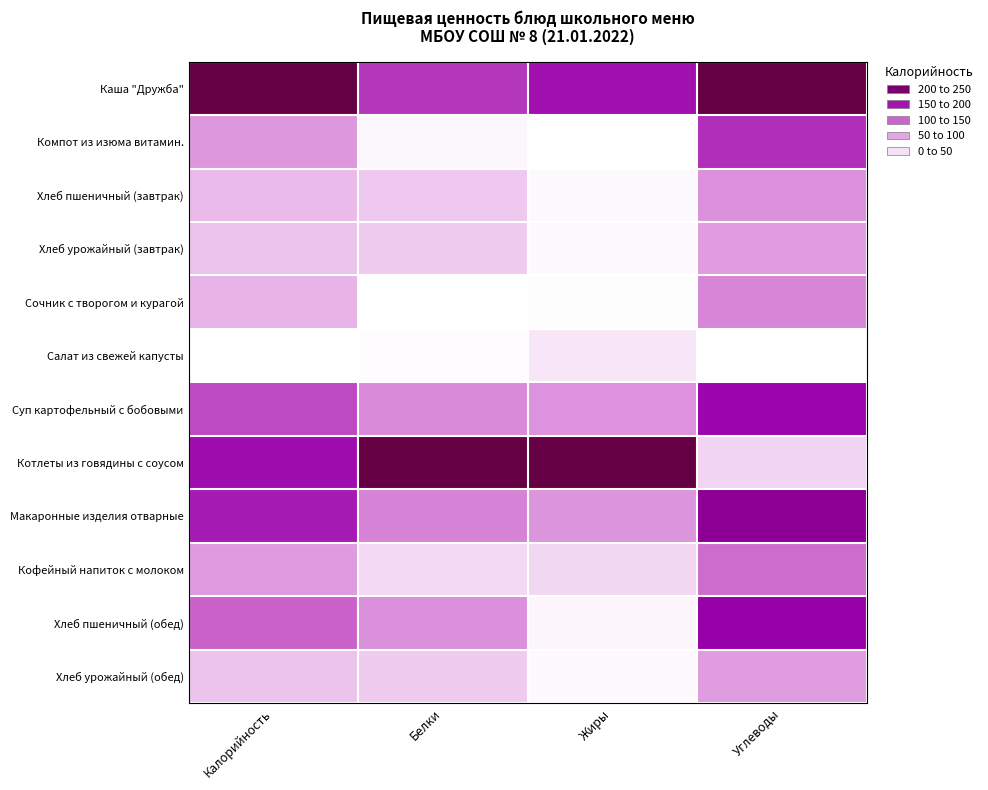

What is the total value across all series at Углеводы?

6.0